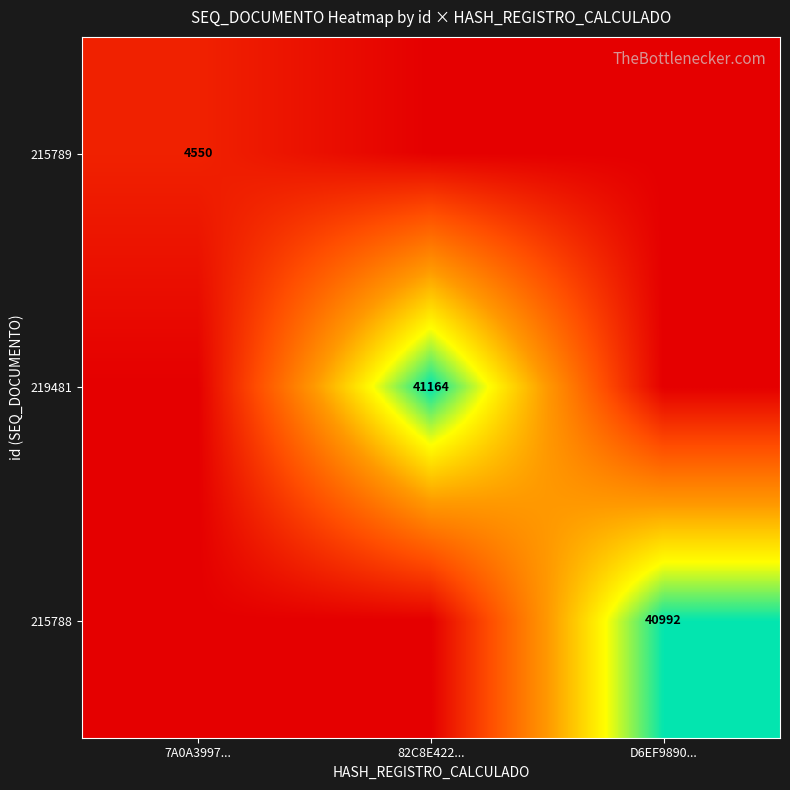

Is it true that 215789 equals 7209 at 7A0A3997...?

False